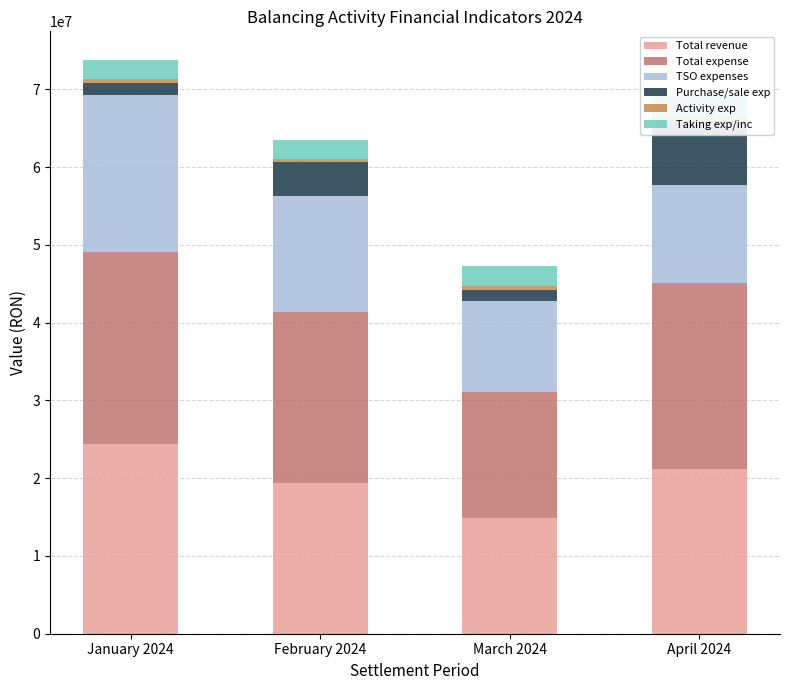

How many values in the Activity exp series exceed 513917?

2